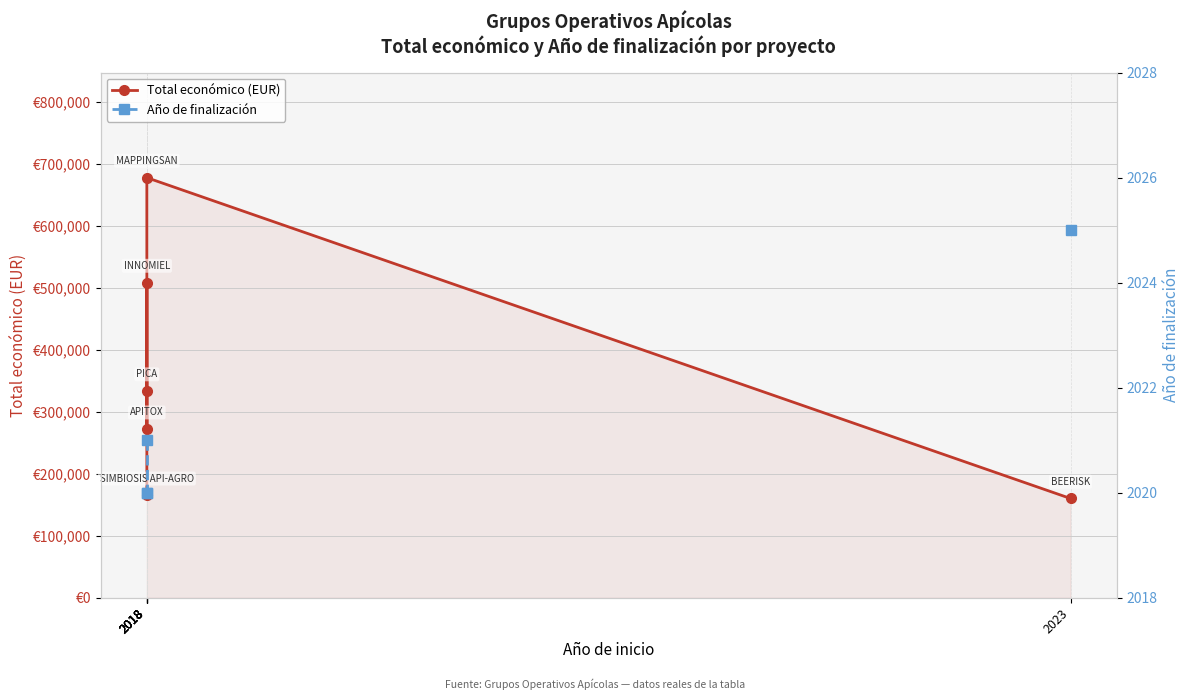

At how many categories does at least one series exceed 68001?

6